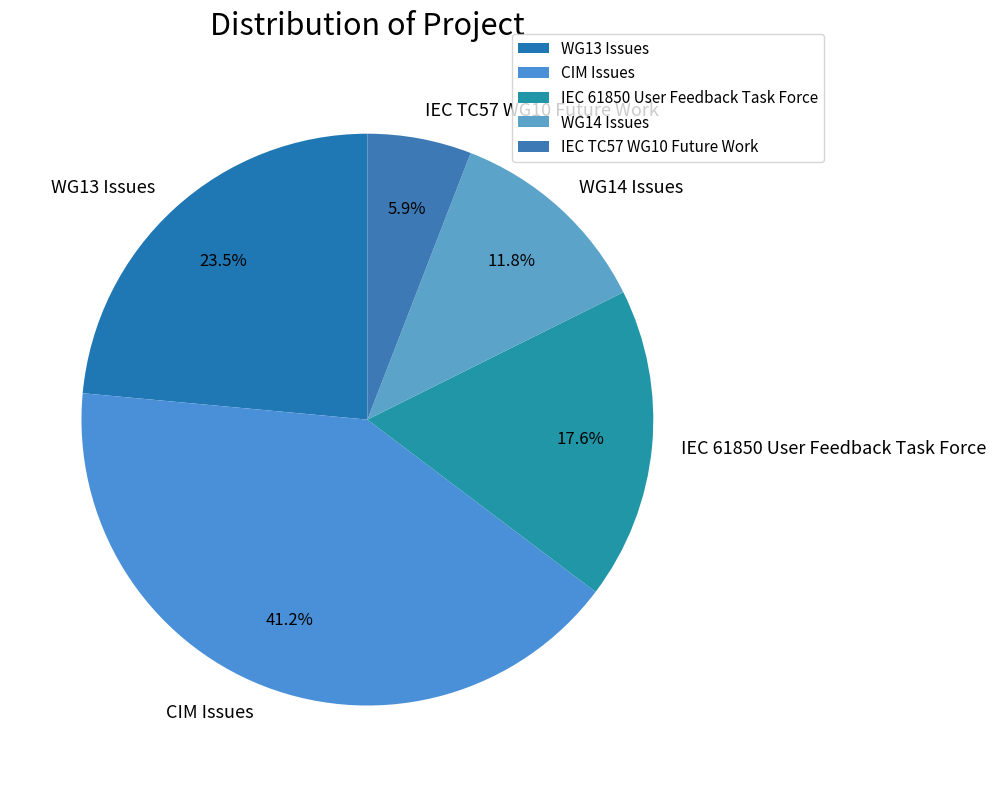

Combined, what portion of the pie is CIM Issues and IEC 61850 User Feedback Task Force?

58.8%